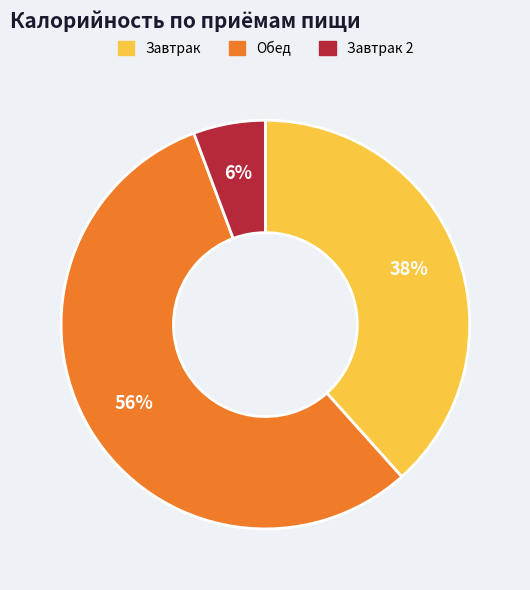

To the nearest percent, what is the average slice percentage?

33%